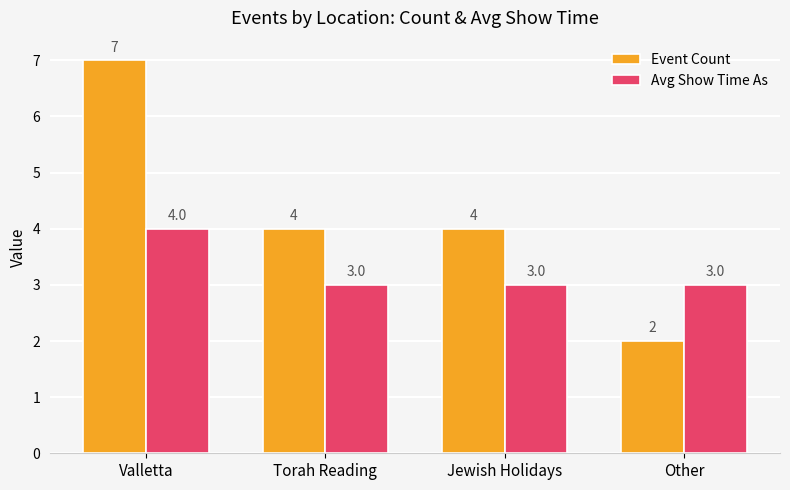

Rank the series by their maximum value, from highest to lowest.

Event Count, Avg Show Time As